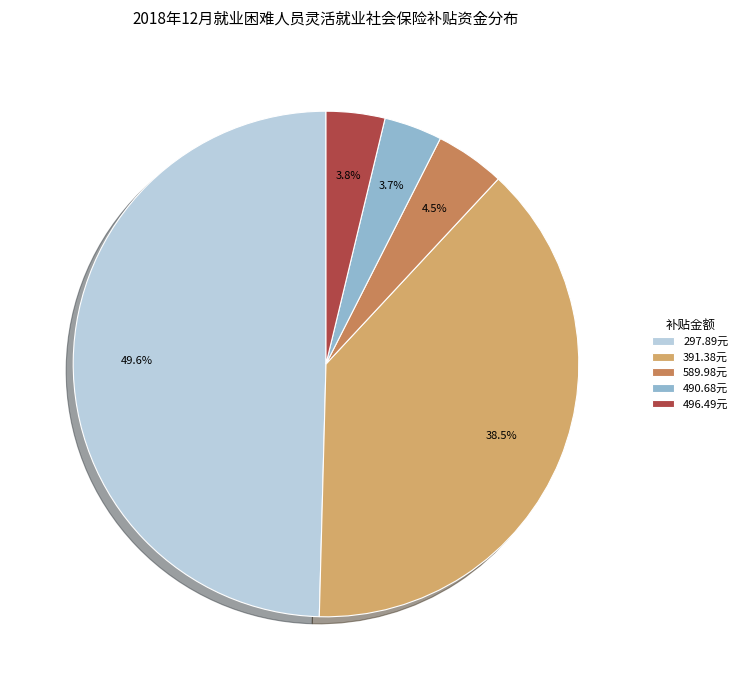

Which category has the biggest portion of the pie?

297.89元